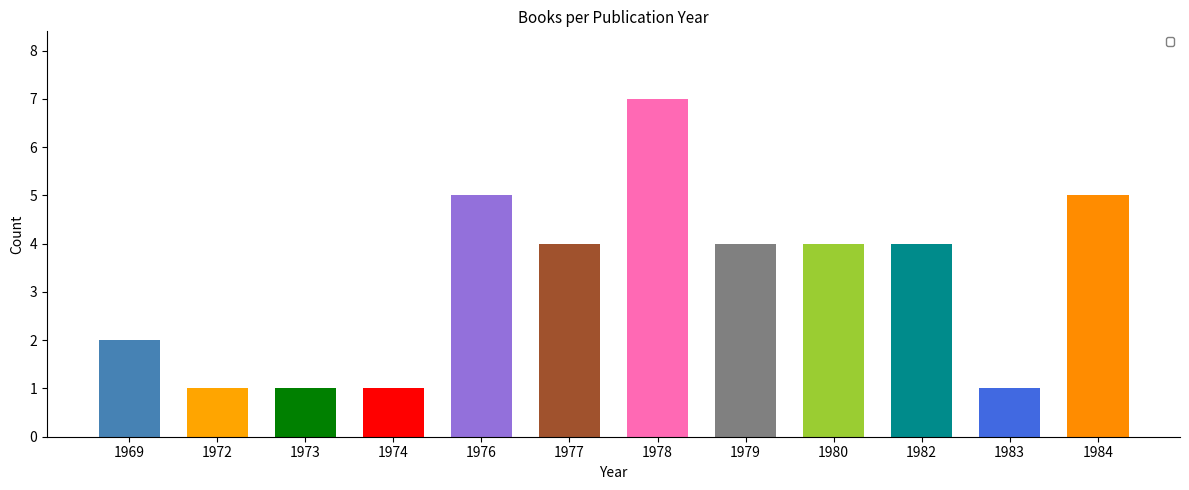

The value at 1977 is 4. True or false?

True